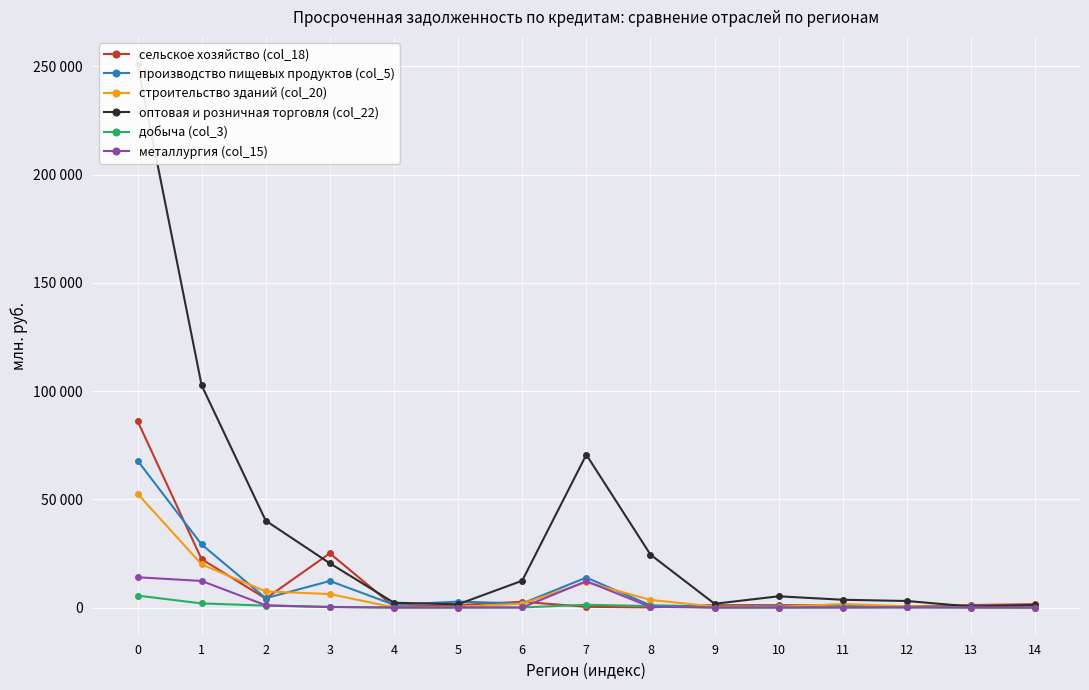

What is the value of the сельское хозяйство (col_18) point at the 7th from the left?

2658